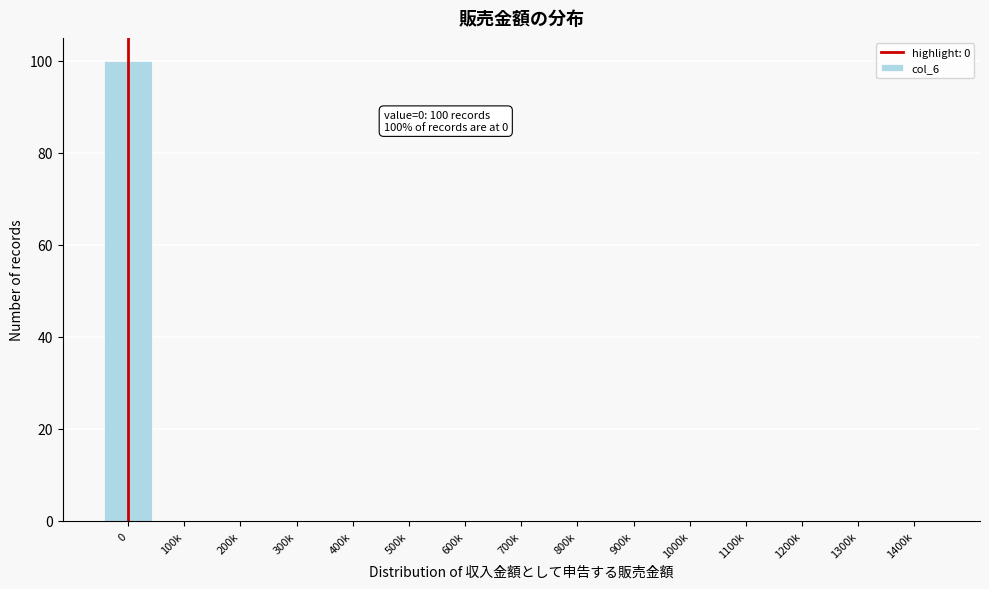

Reading left to right, transcribe all the data shown in this chart.

0=100	100k=0	200k=0	300k=0	400k=0	500k=0	600k=0	700k=0	800k=0	900k=0	1000k=0	1100k=0	1200k=0	1300k=0	1400k=0